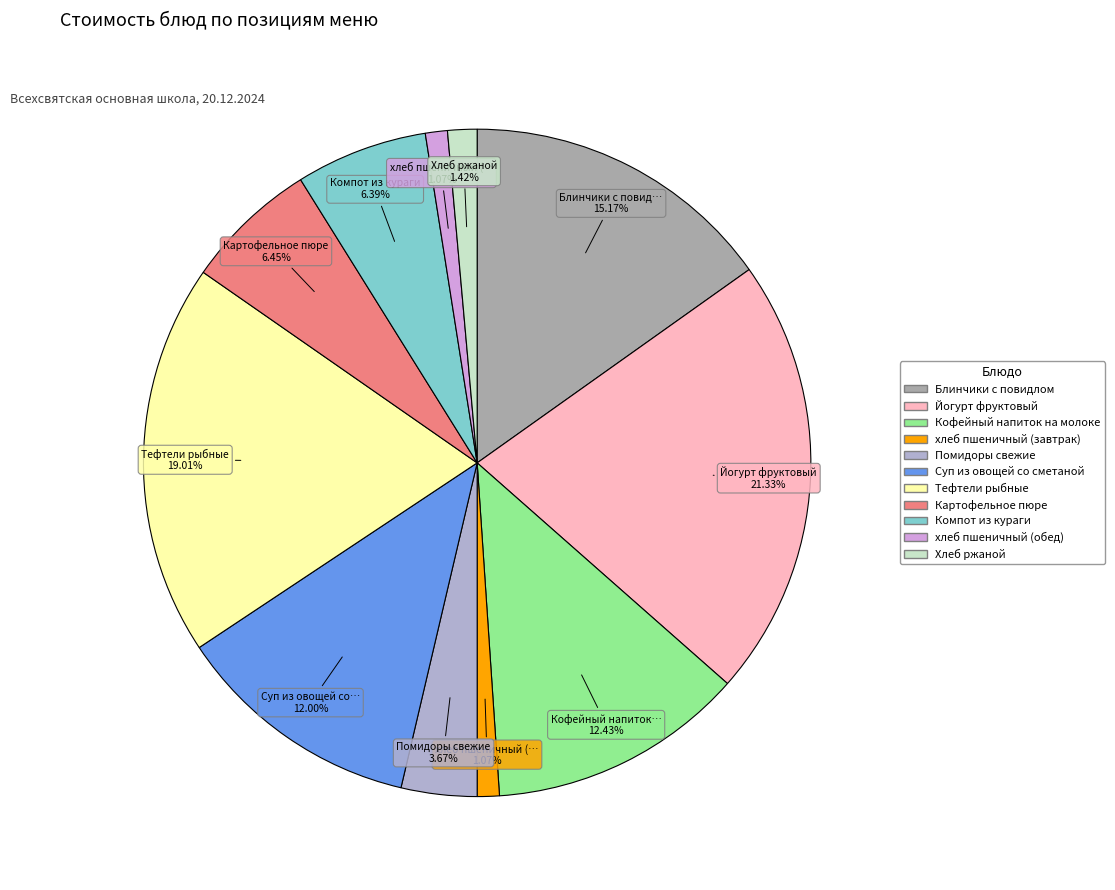

To the nearest percent, what is the average slice percentage?

9%